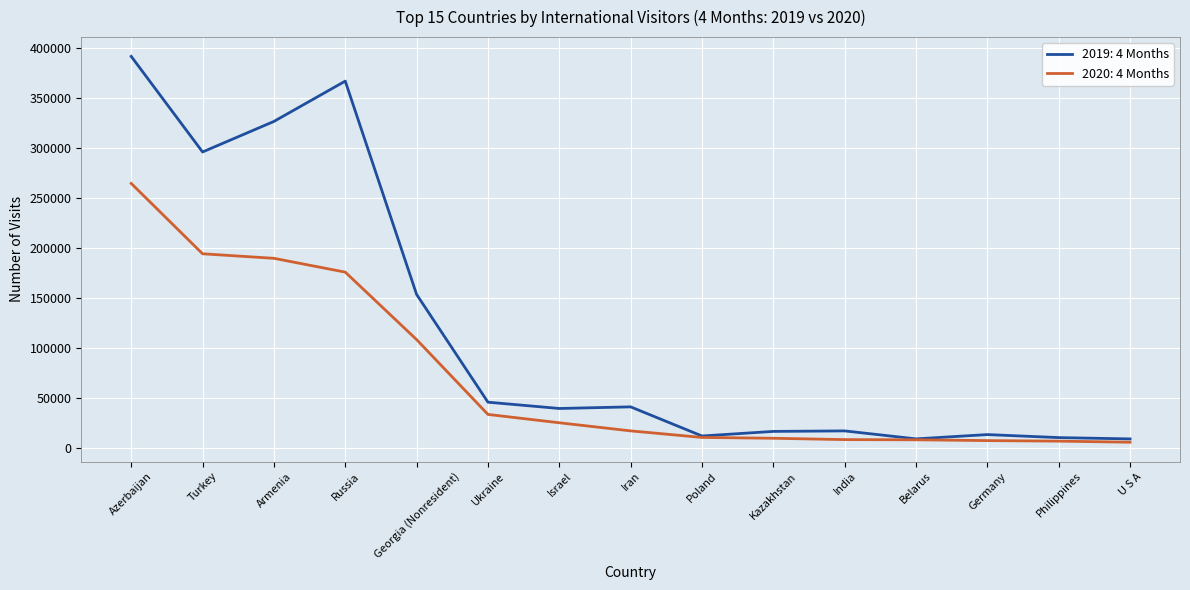

At which label does 2019: 4 Months first exceed 39338?

Azerbaijan